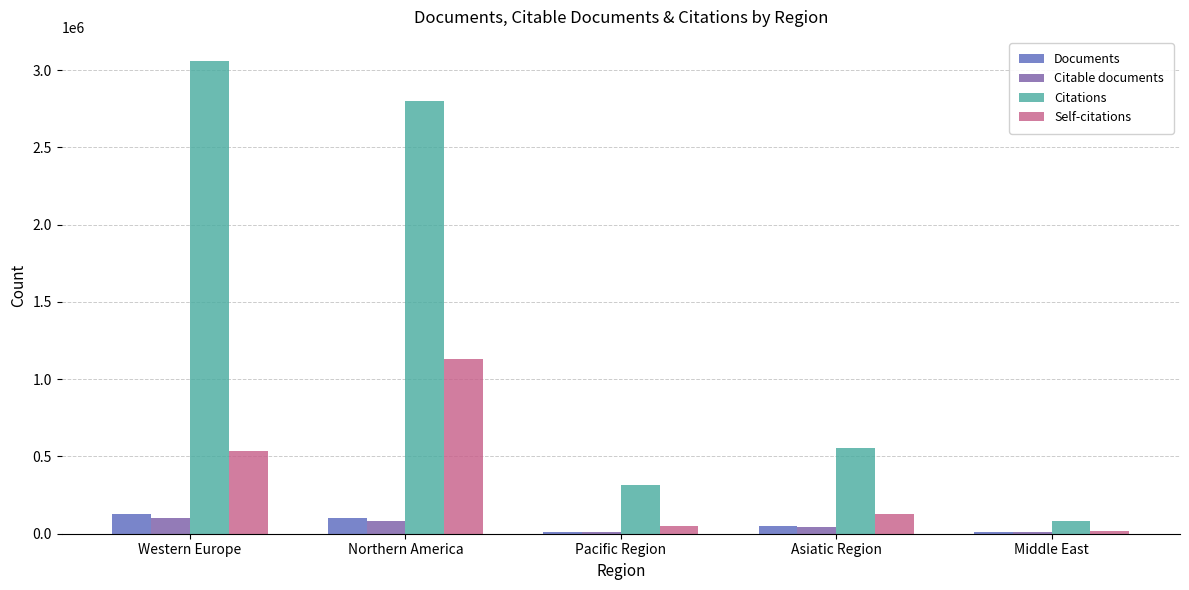

Which series has the largest total across all categories?

Citations